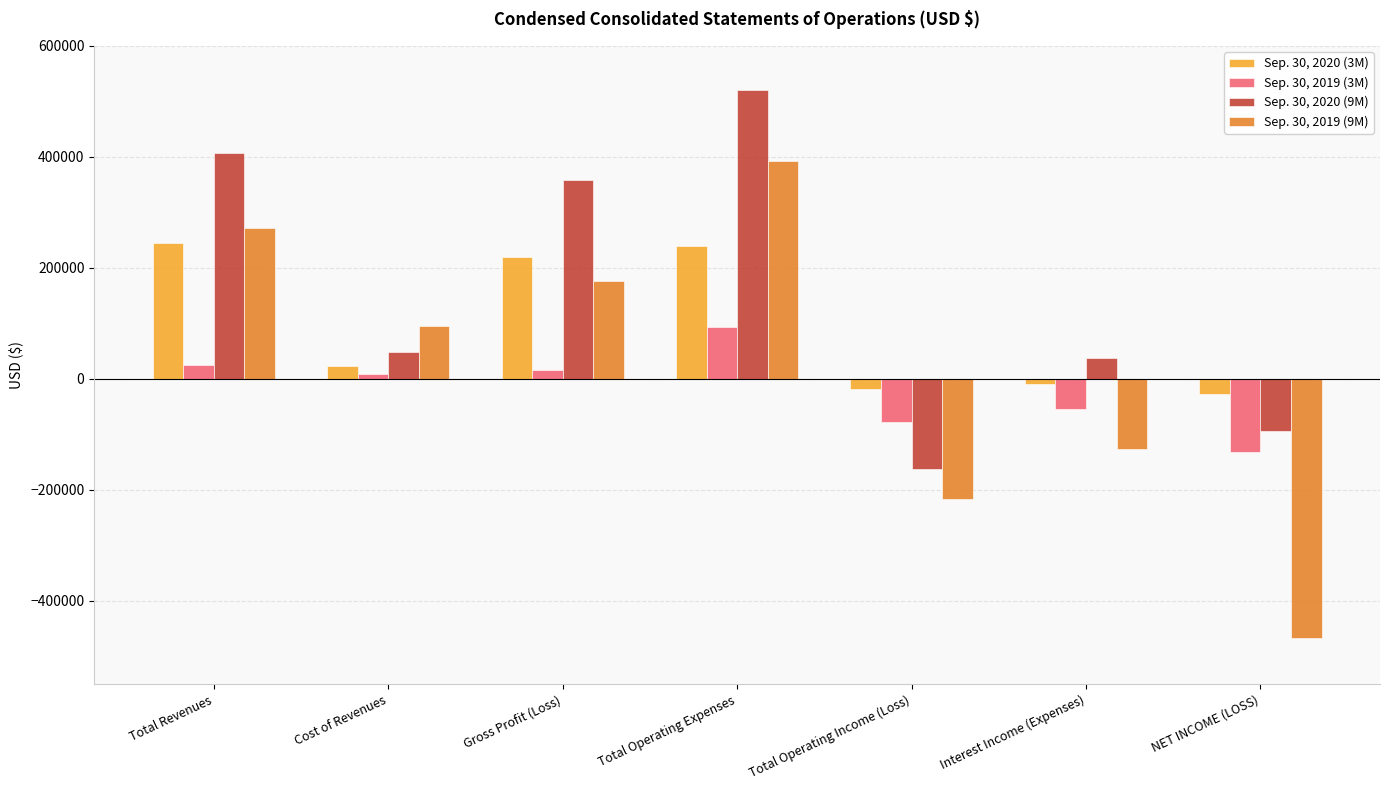

Reading left to right, what are all the values shown in this chart?

Sep. 30, 2020 (3M): 244230	23870	220360	238893	-18533	-8277	-26810
Sep. 30, 2019 (3M): 24354	8127	16227	93385	-77158	-54558	-131716
Sep. 30, 2020 (9M): 406408	48505	357903	520235	-162332	37556	-94082
Sep. 30, 2019 (9M): 271638	95322	176316	393341	-217025	-126007	-465946